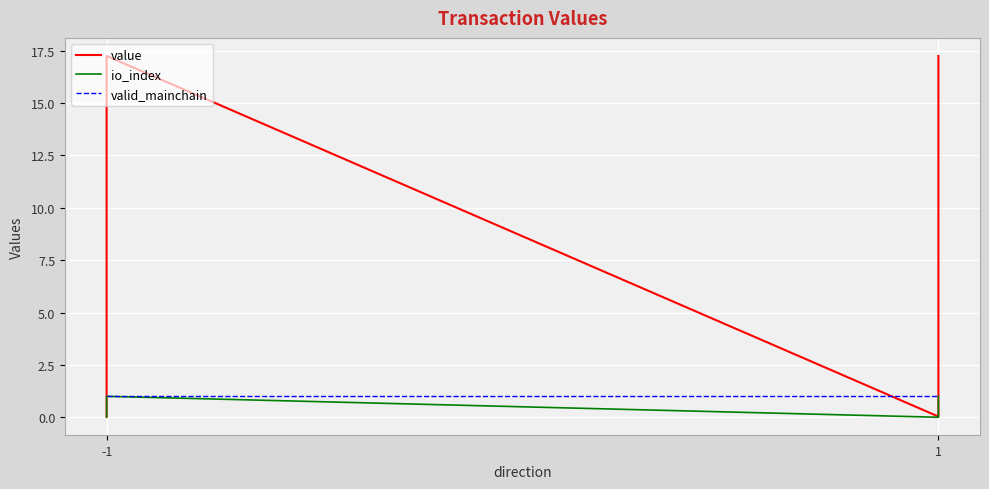

True or false: value and io_index intersect in this chart.

False